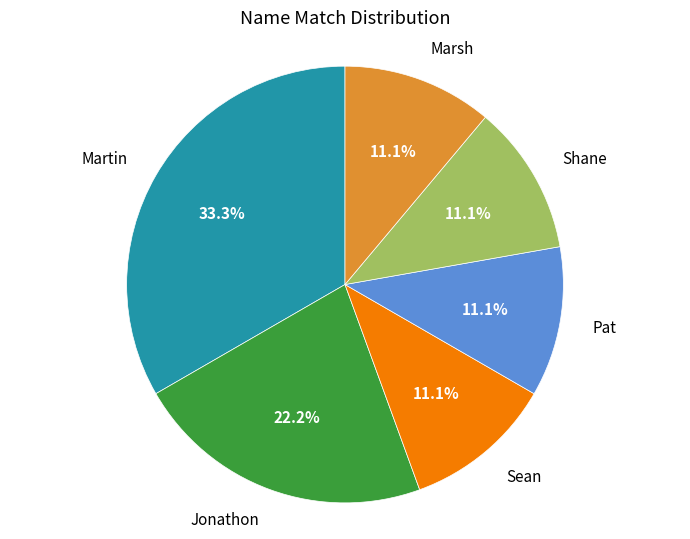

Does any single category account for the majority?

No